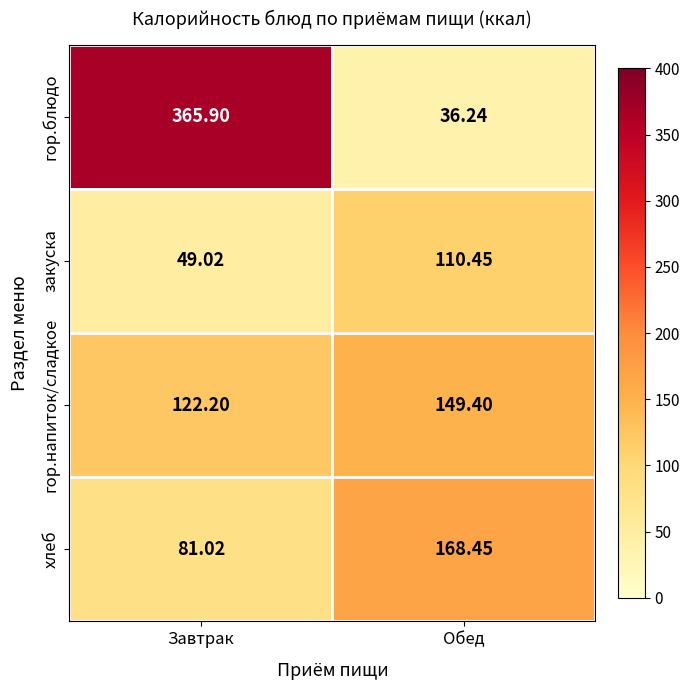

Which label corresponds to the largest value in the chart?

Завтрак